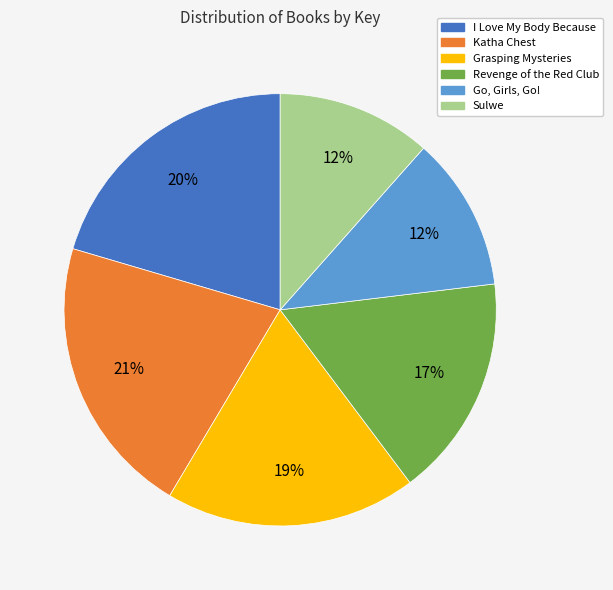

Approximately how many times larger is the value at Sulwe compared to Revenge of the Red Club?

0.7